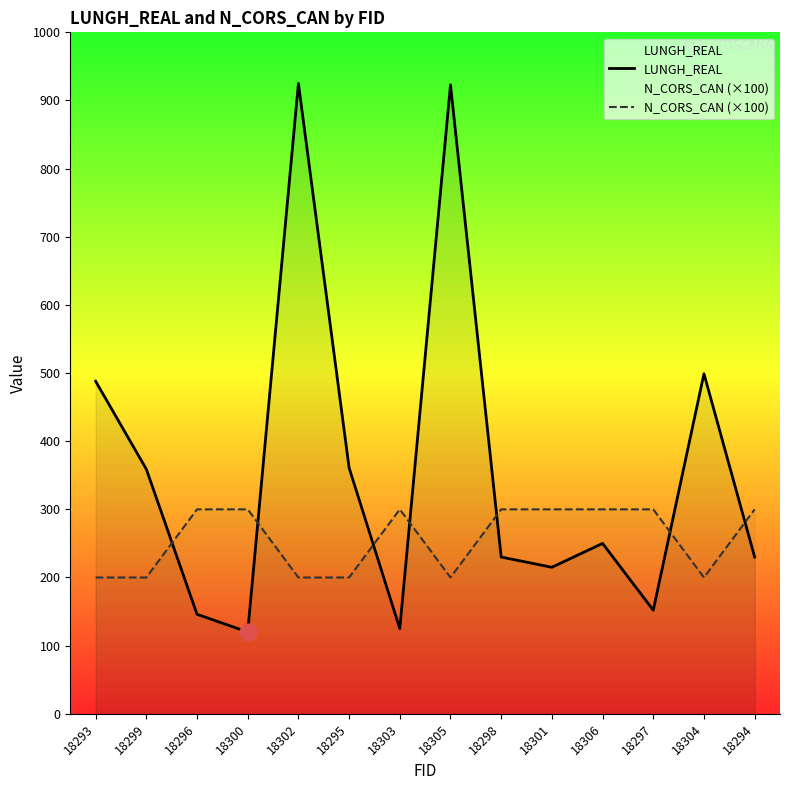

Reading right to left, transcribe all the data shown in this chart.

LUNGH_REAL: 18294=230	18304=499	18297=152	18306=250	18301=215	18298=230	18305=923	18303=125	18295=361	18302=925	18300=120	18296=146	18299=359	18293=488
N_CORS_CAN (×100): 18294=300	18304=200	18297=300	18306=300	18301=300	18298=300	18305=200	18303=300	18295=200	18302=200	18300=300	18296=300	18299=200	18293=200